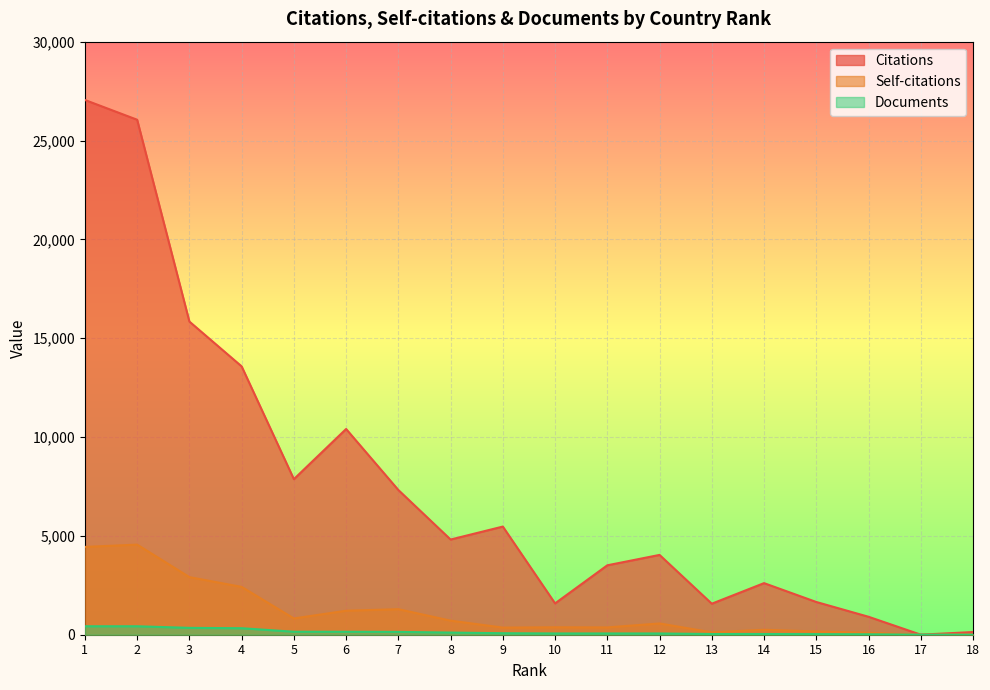

How many distinct data groups are displayed?

3